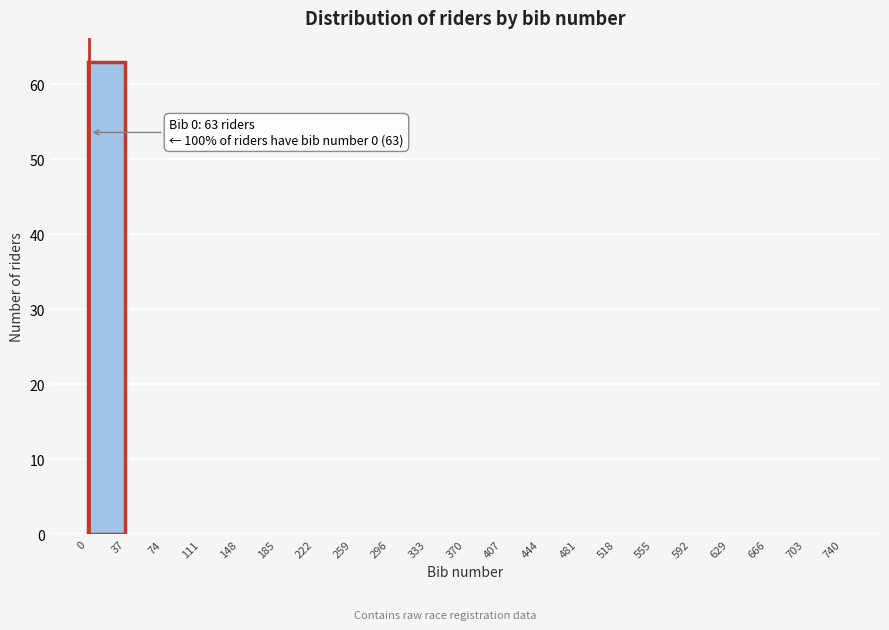

Over which range of the x-axis is the bar tallest?

0 to 37